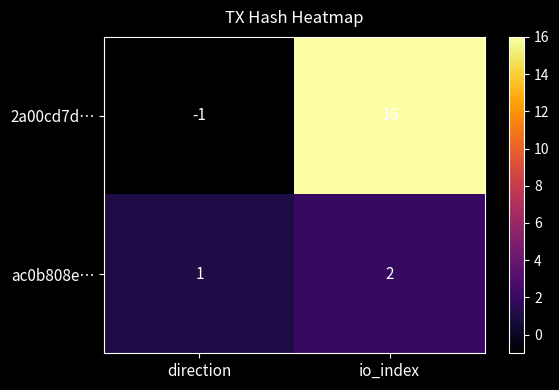

What is the greatest value displayed?

16